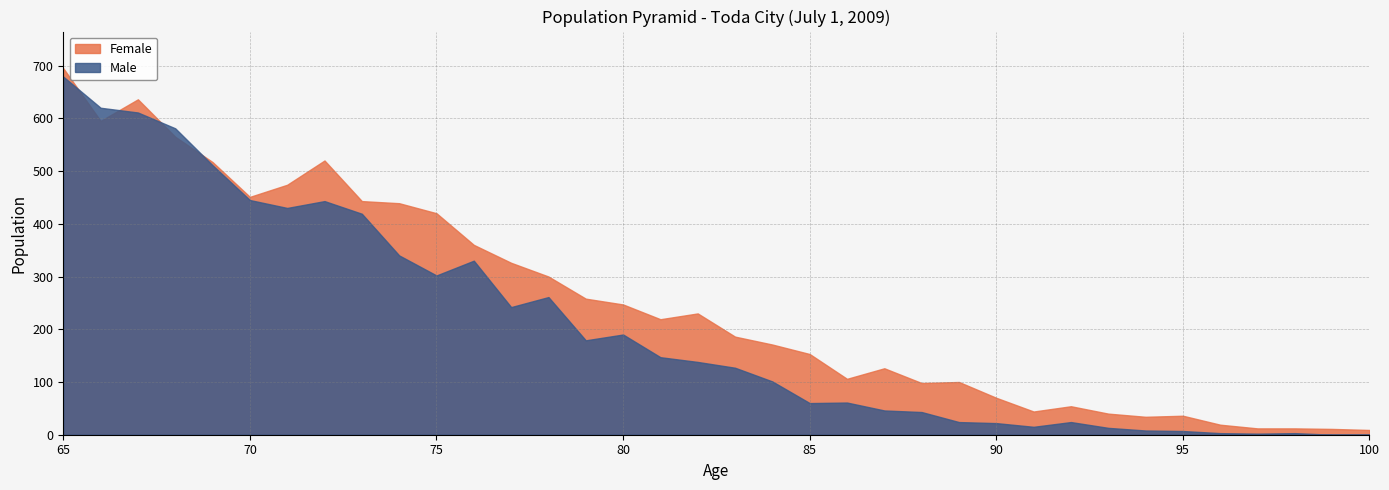

The value of Female at 230 is 230. True or false?

True